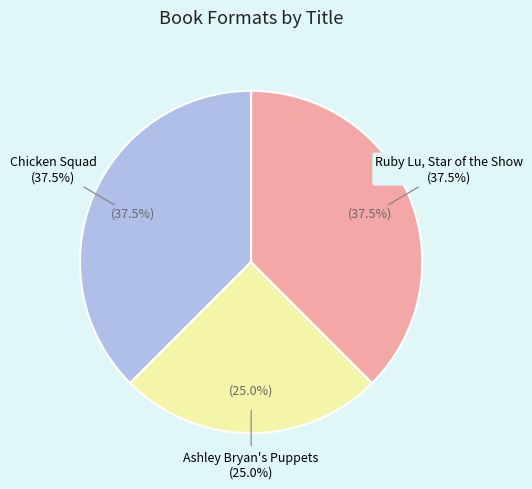

Approximately how many times larger is the value at Ashley Bryan's Puppets compared to Chicken Squad?

0.7